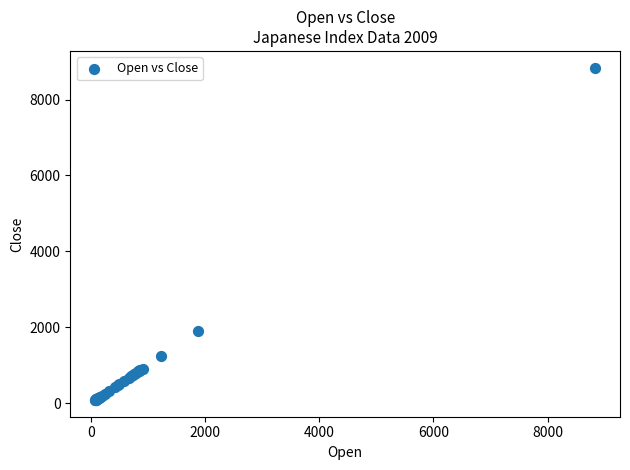

What Y value in the scatter plot is closest to 4461?

1892.4